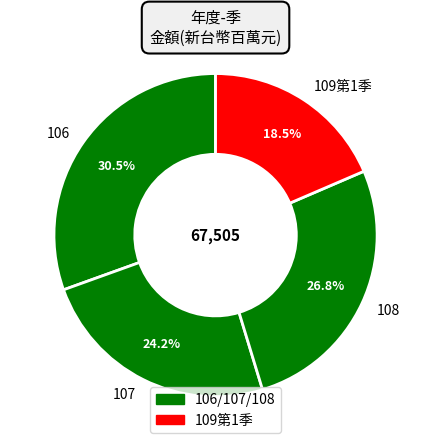

True or false: 107 accounts for 24% of the total.

True